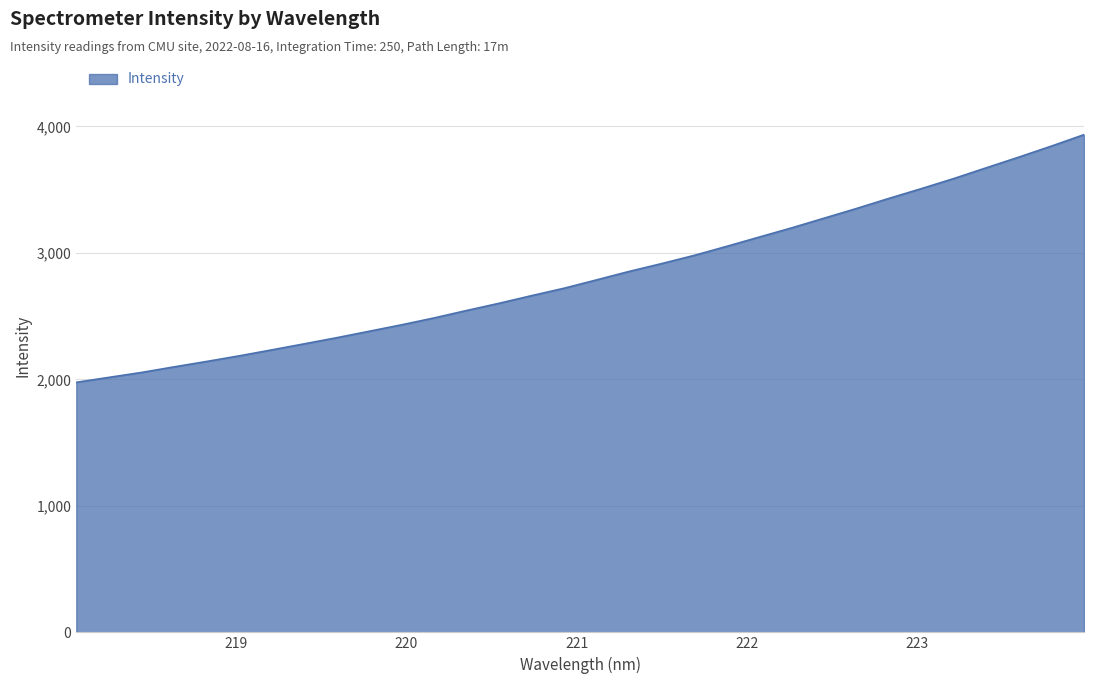

How many categories are shown in the chart?

32